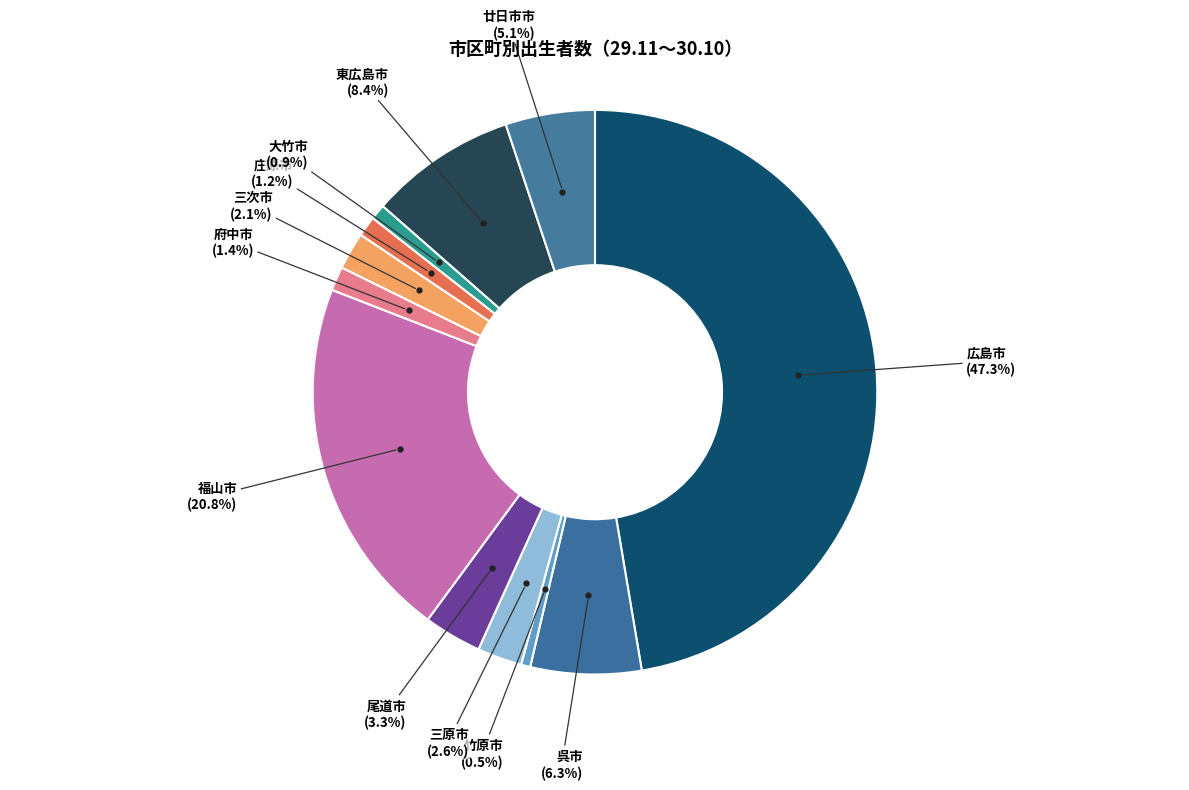

How many segments does this pie chart have?

12